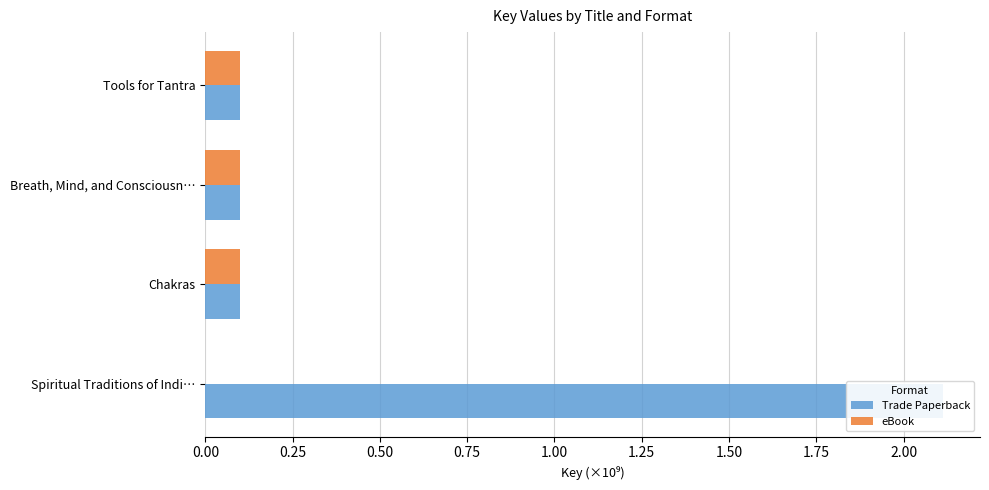

Is the value of eBook at Spiritual Traditions of Indi… greater than the value of Trade Paperback at Spiritual Traditions of Indi…?

No